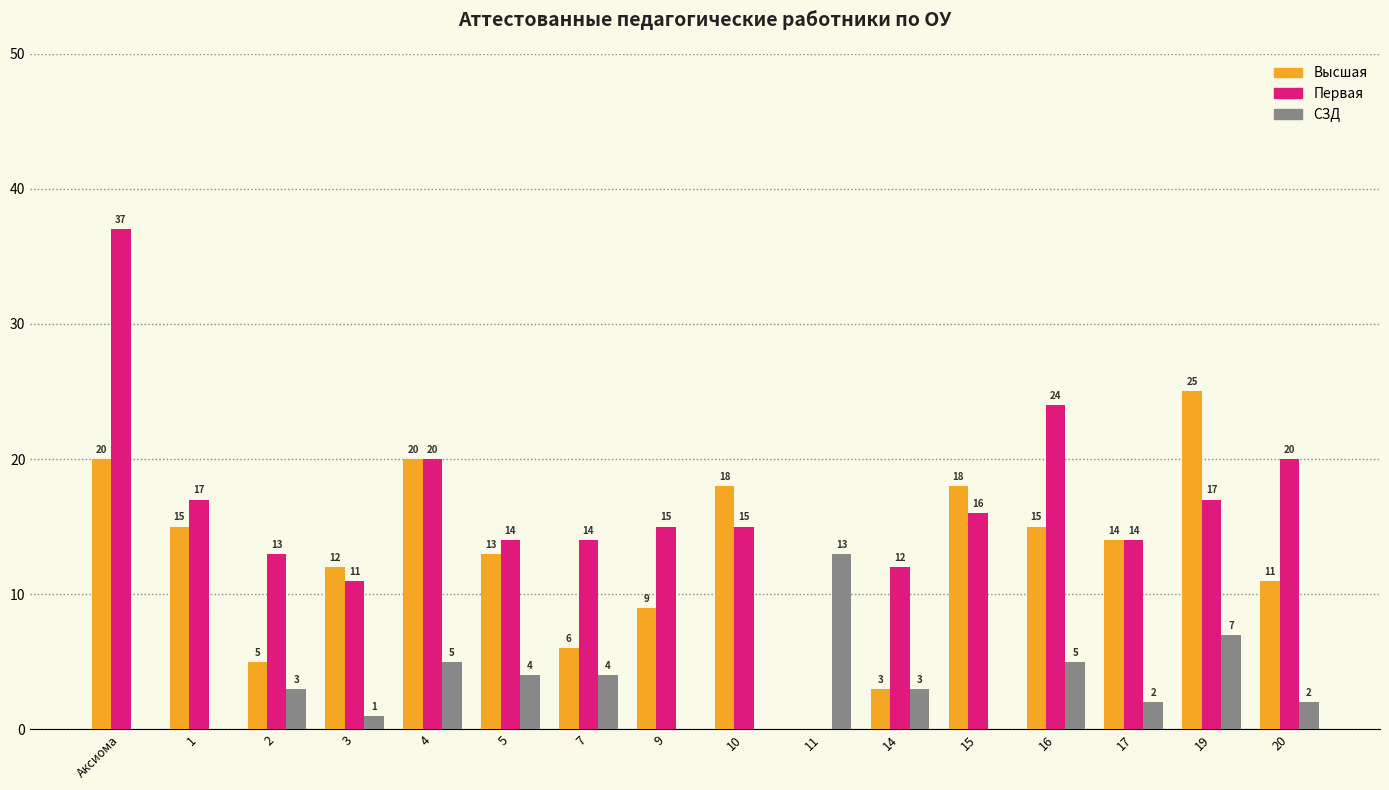

Which series has the widest spread of values?

Первая